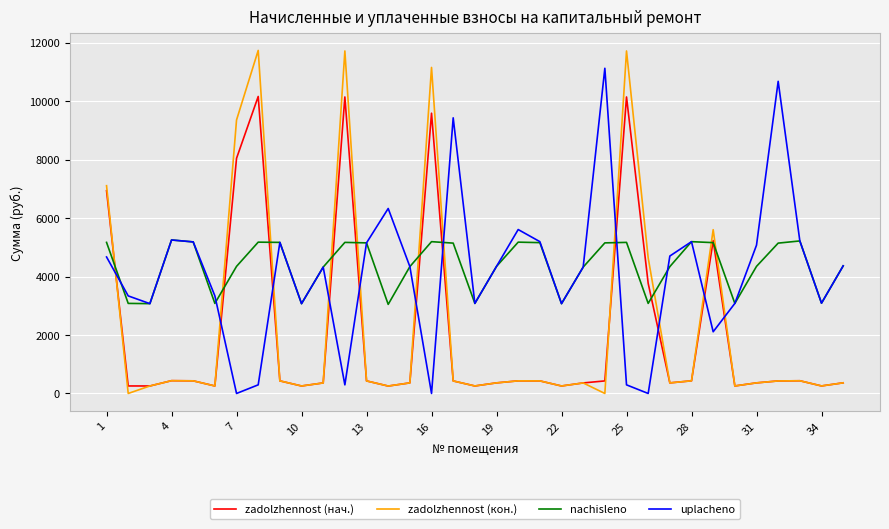

Which series ends up on top after the final intersection of zadolzhennost (нач.) and uplacheno?

uplacheno